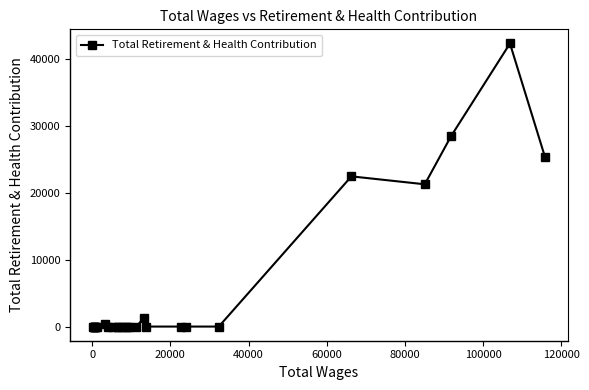

What is the maximum value shown in the chart?

42362